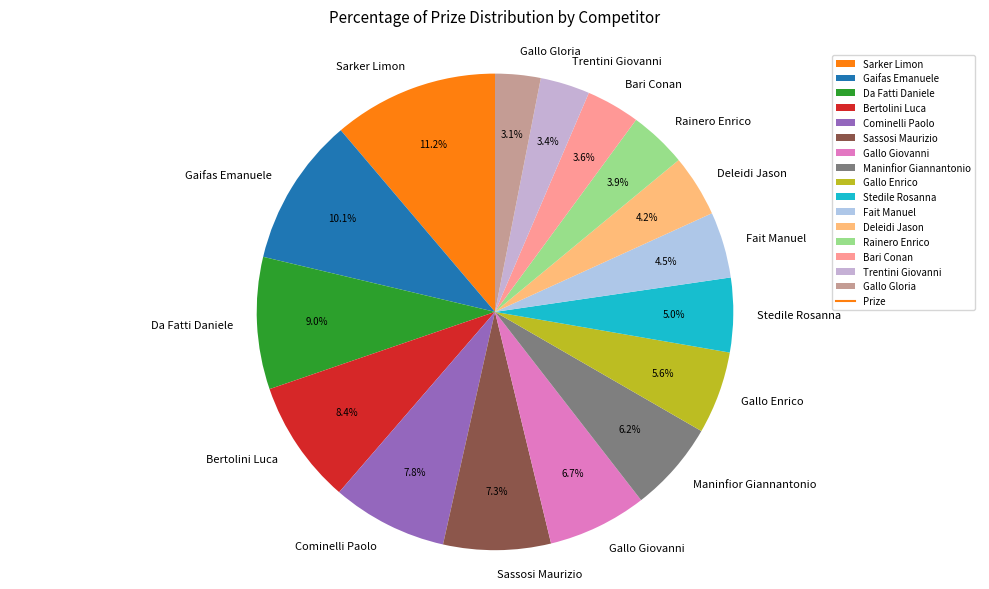

What percentage do Cominelli Paolo and Gallo Gloria together represent?

10.9%